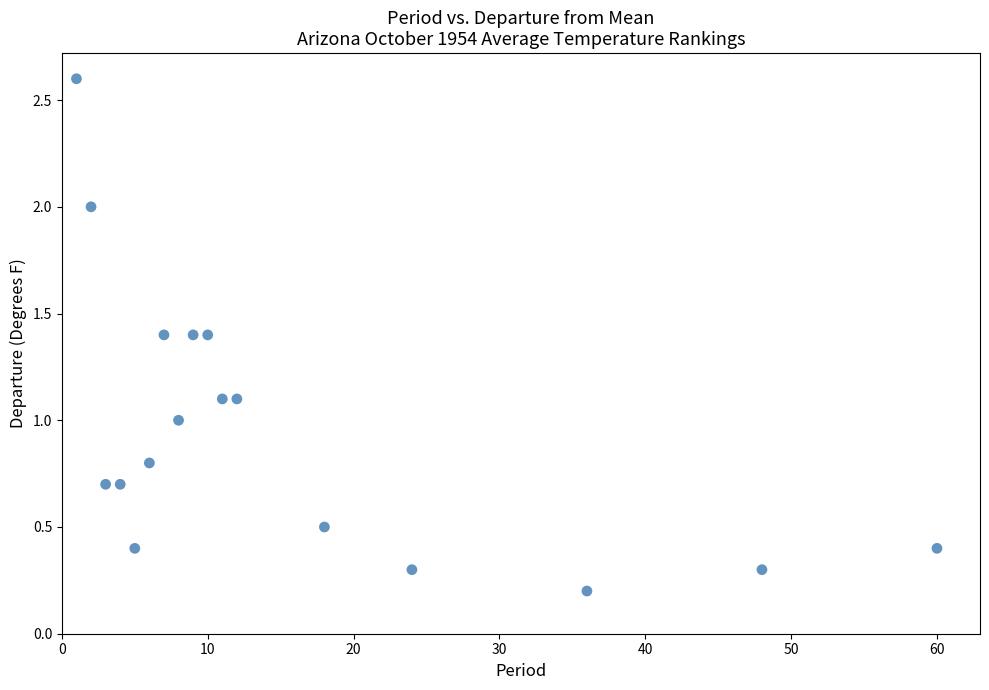

What is the range of Y values (max minus min)?

2.4